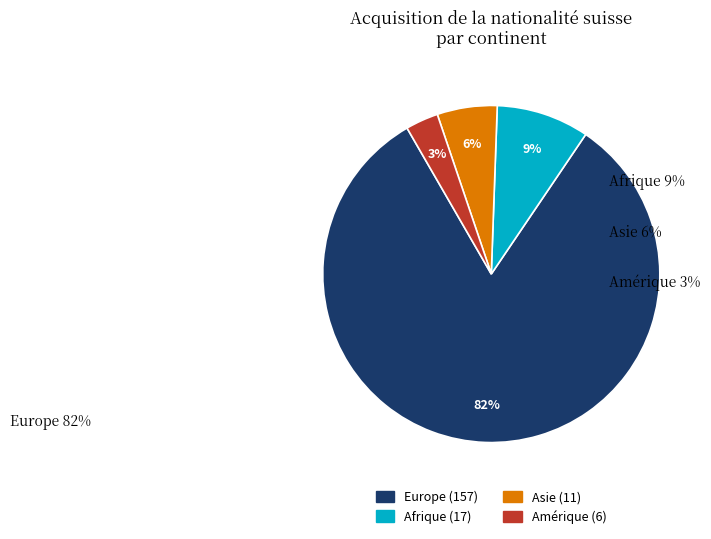

To the nearest percent, what percentage of the pie is Amérique?

3%